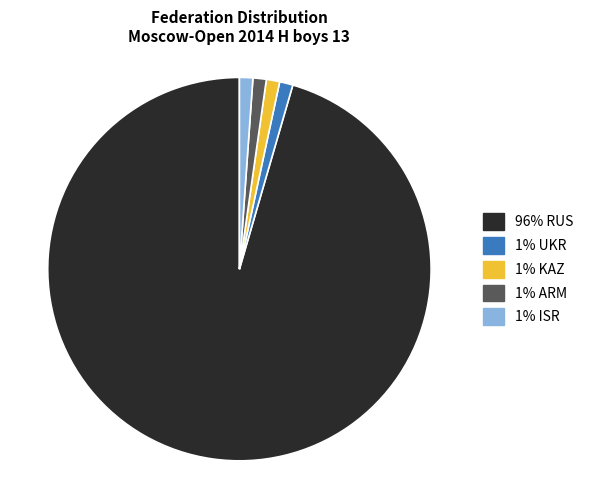

True or false: 1% UKR accounts for 9% of the total.

False